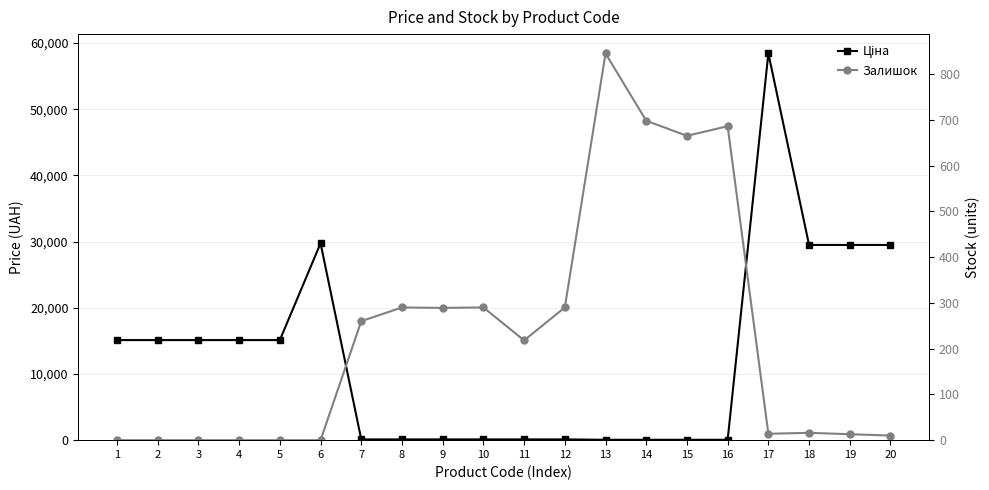

What are all the series names shown in the legend?

Ціна, Залишок